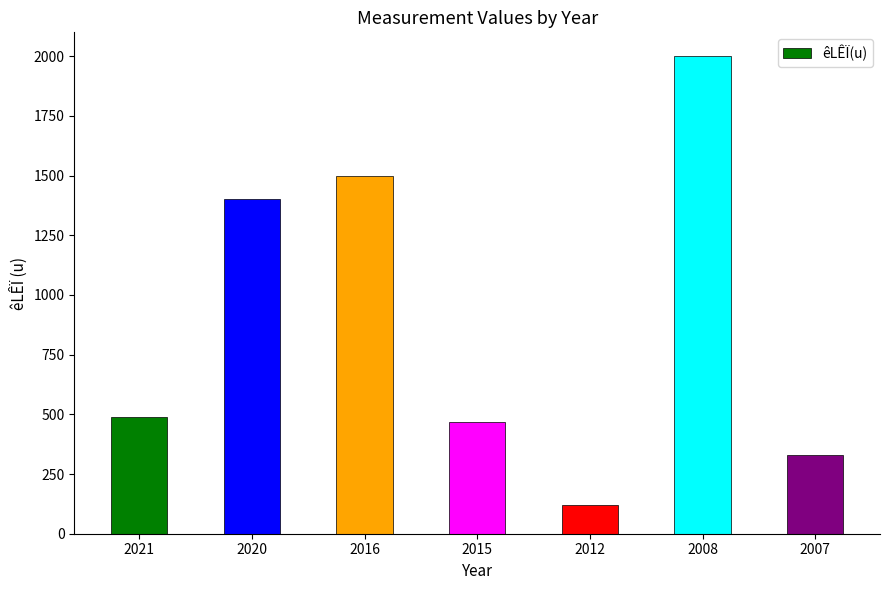

What is the average value?

901